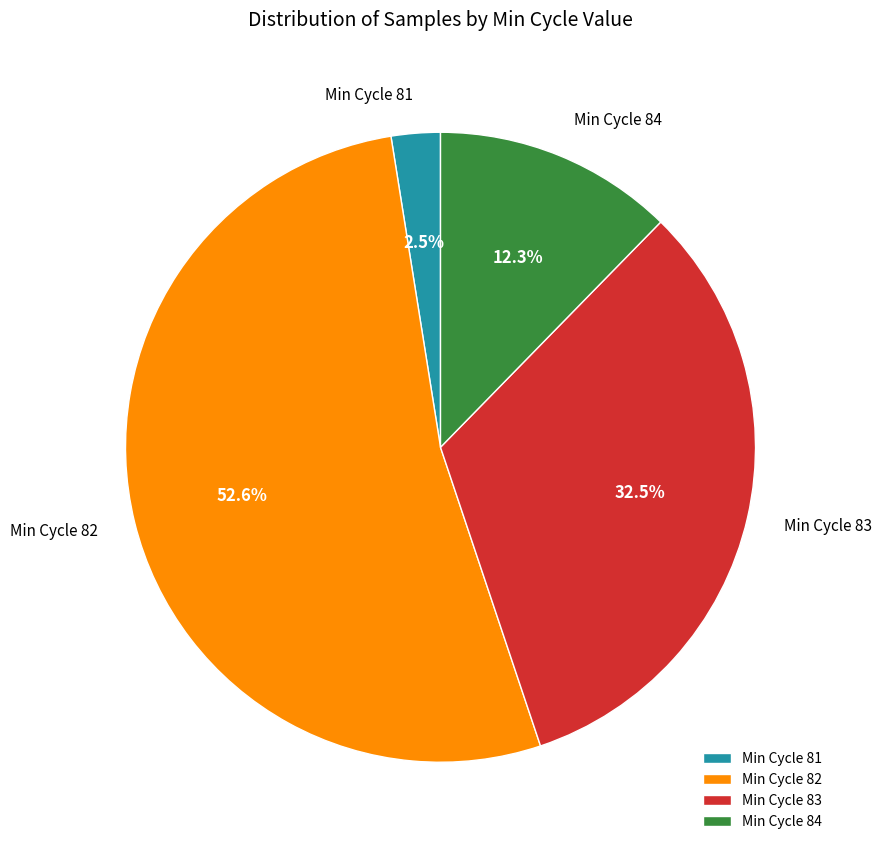

Combined, do Min Cycle 81 and Min Cycle 84 account for over 50%?

No